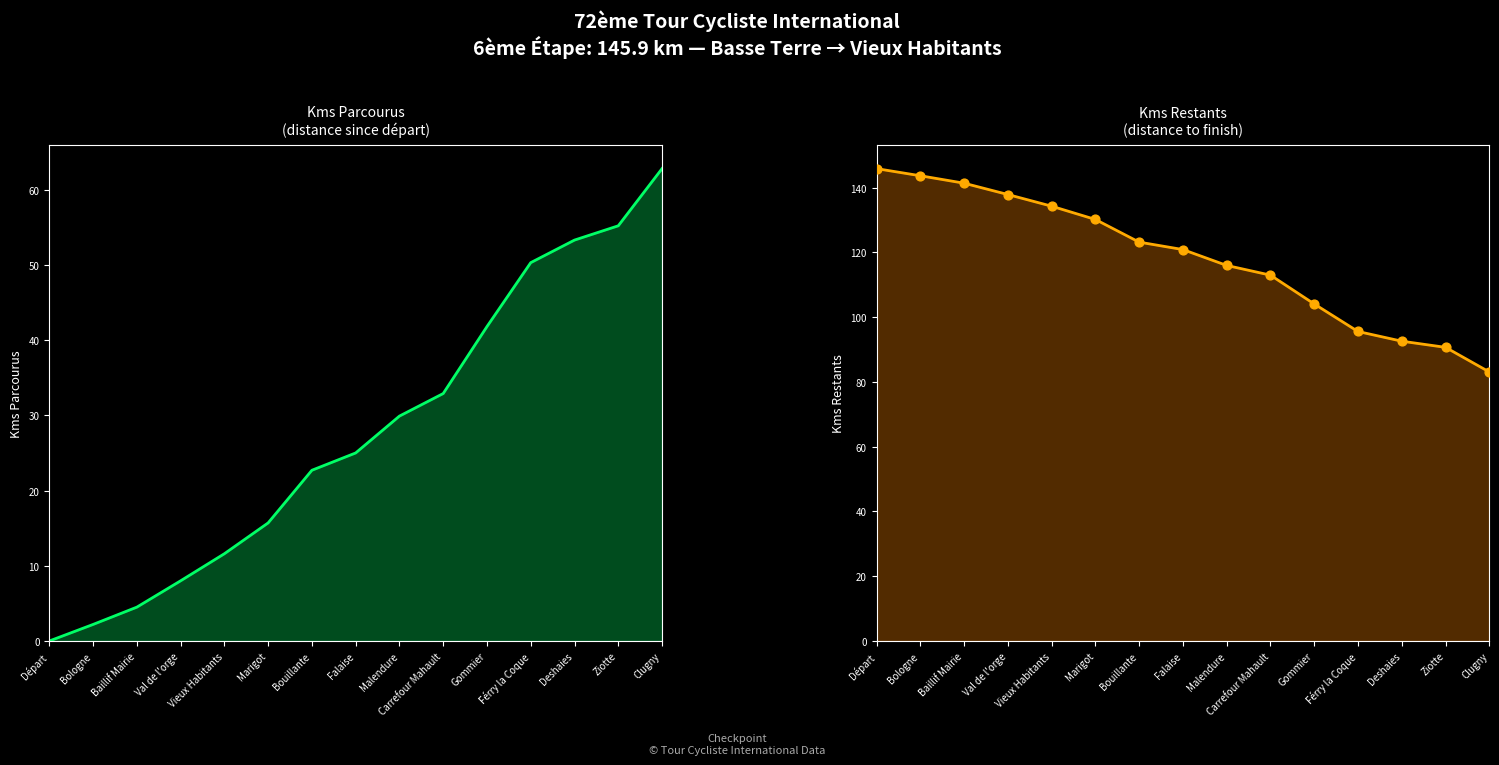

Which series has the widest spread of Y values?

Kms Restants